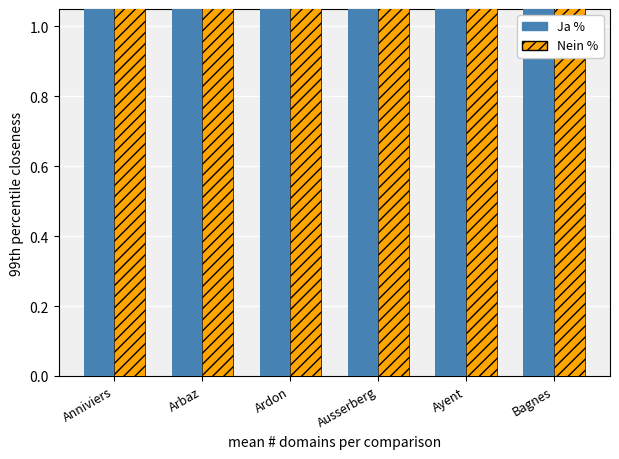

What is the sum of all Nein % values?

507.8